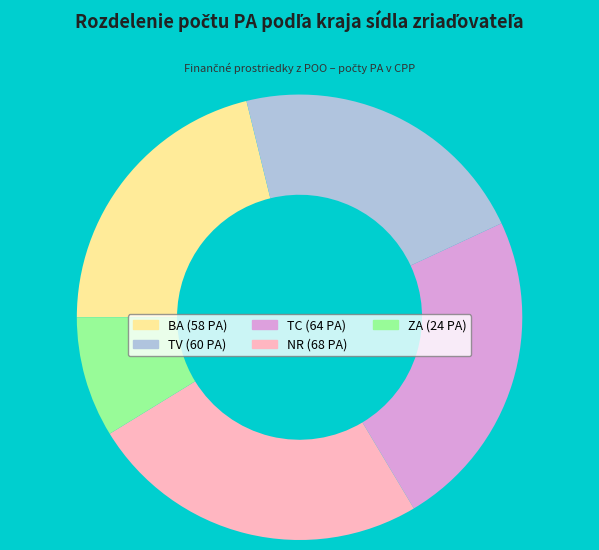

What is the largest slice in the pie chart?

NR